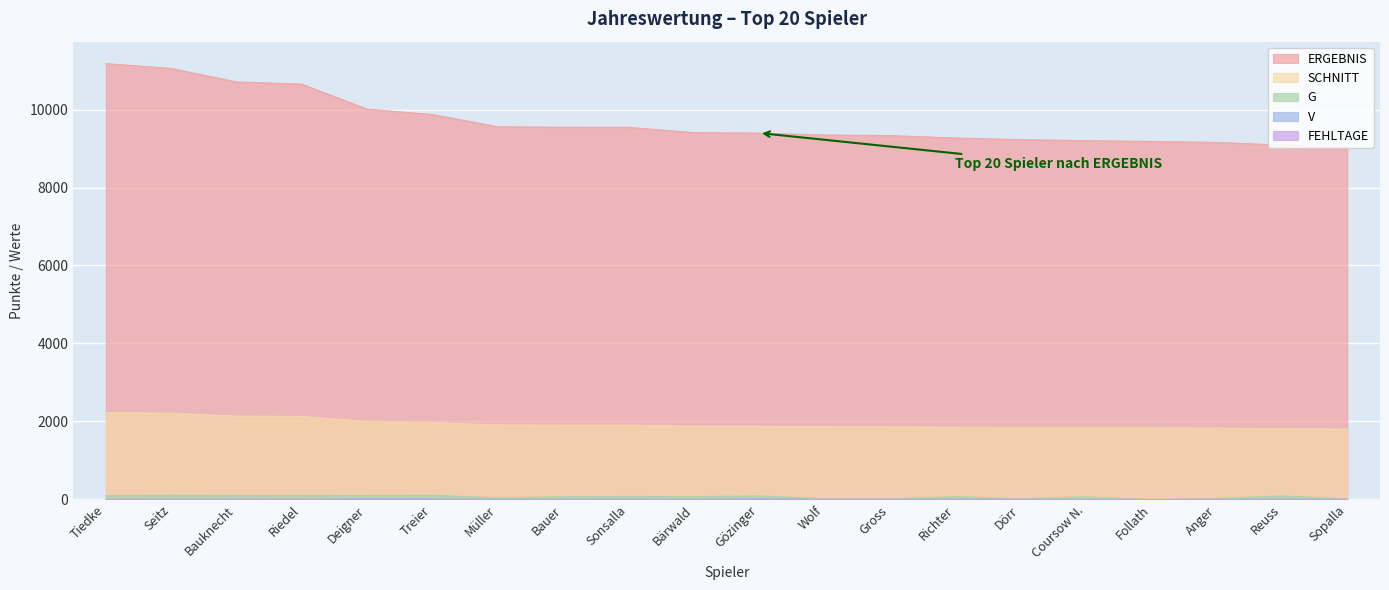

True or false: V has more than 0 interior local peaks.

True